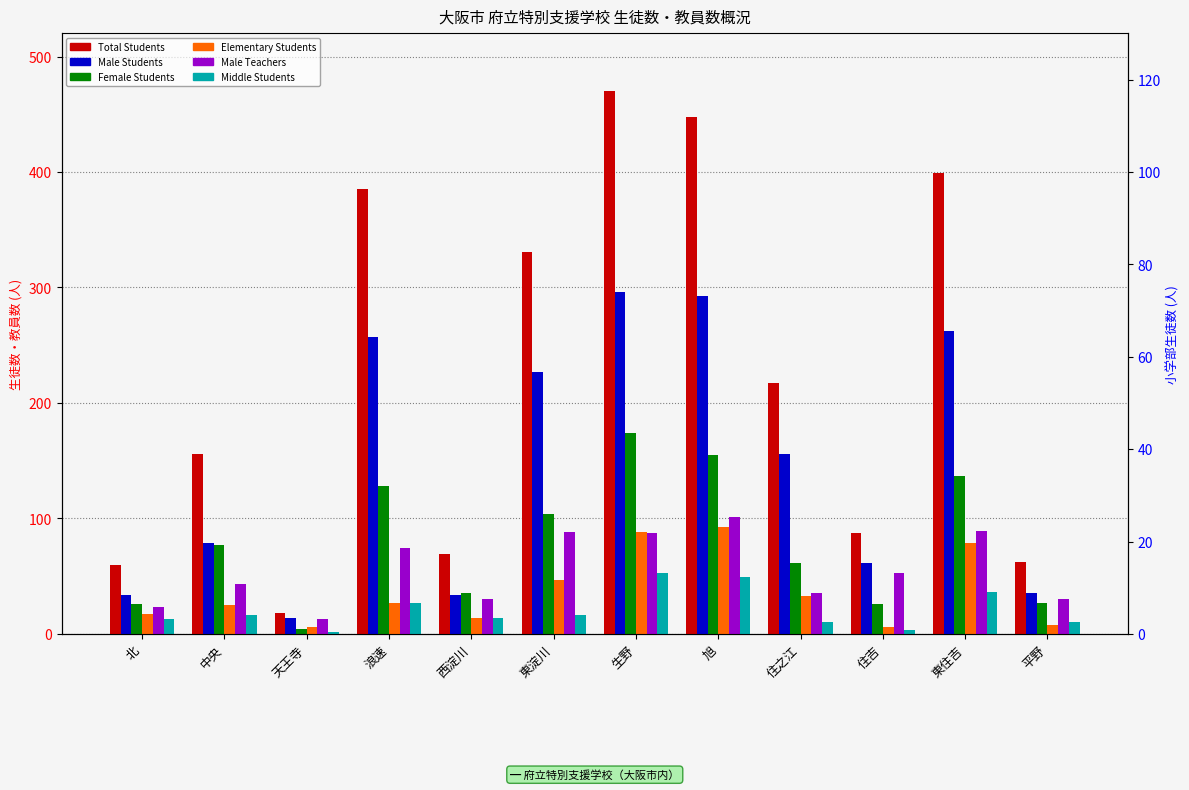

At how many categories does at least one series exceed 156?

6